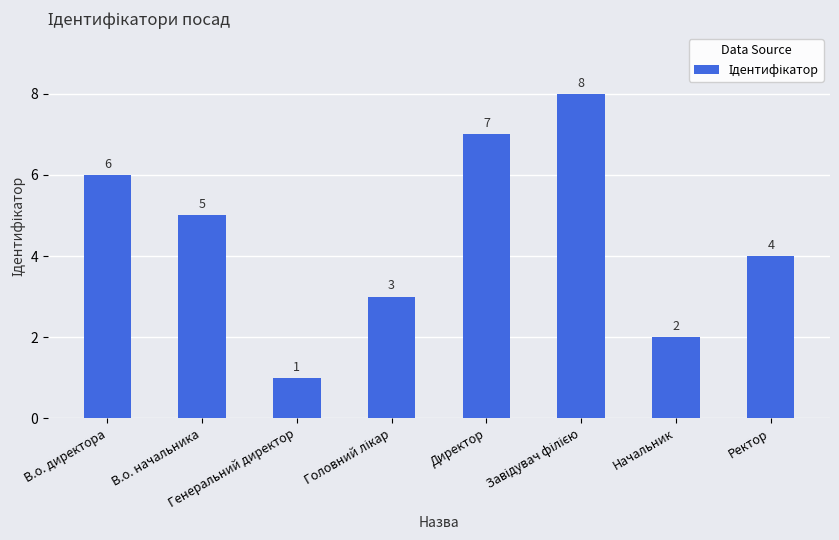

How many data points are less than 5?

4